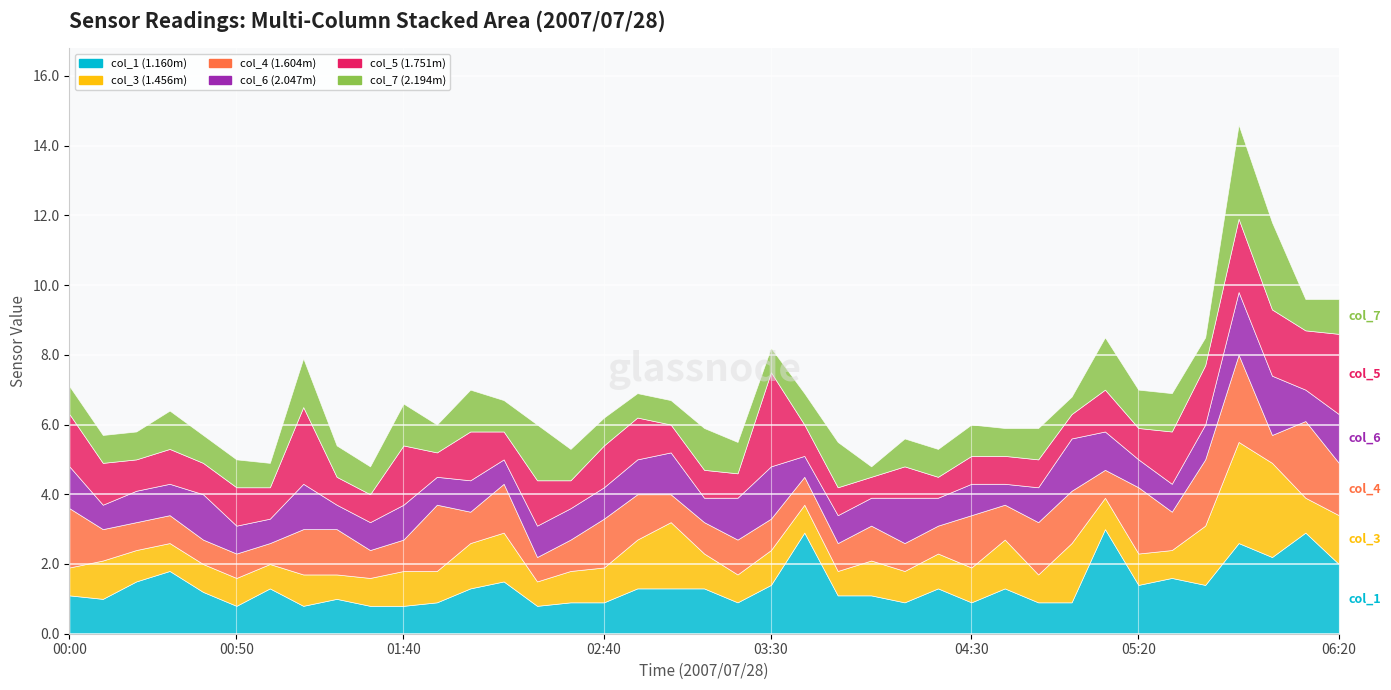

Is it true that col_4 equals 2.2 at 06:10?

True